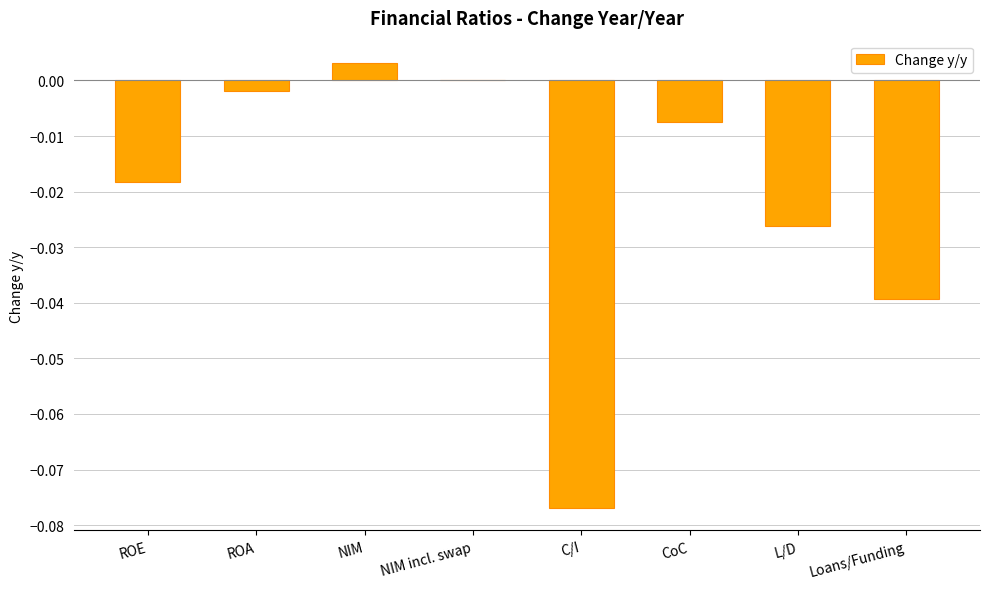

Count the number of data series in this chart.

1